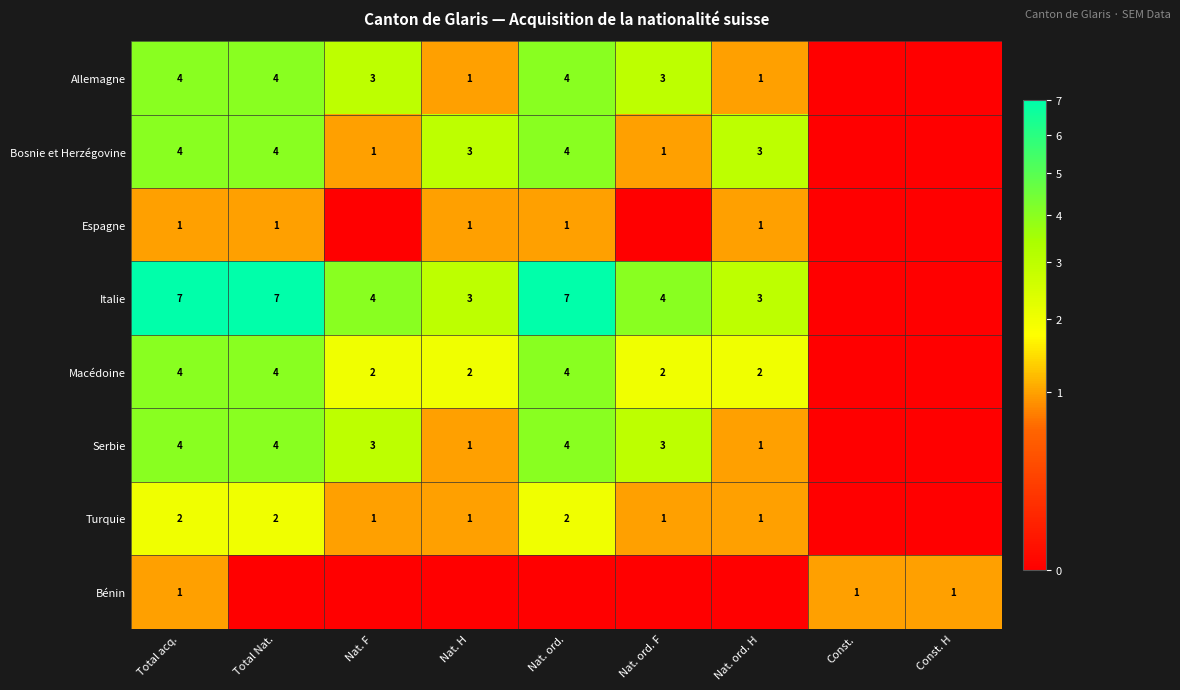

Is it true that Macédoine equals 1 at Nat. H?

False